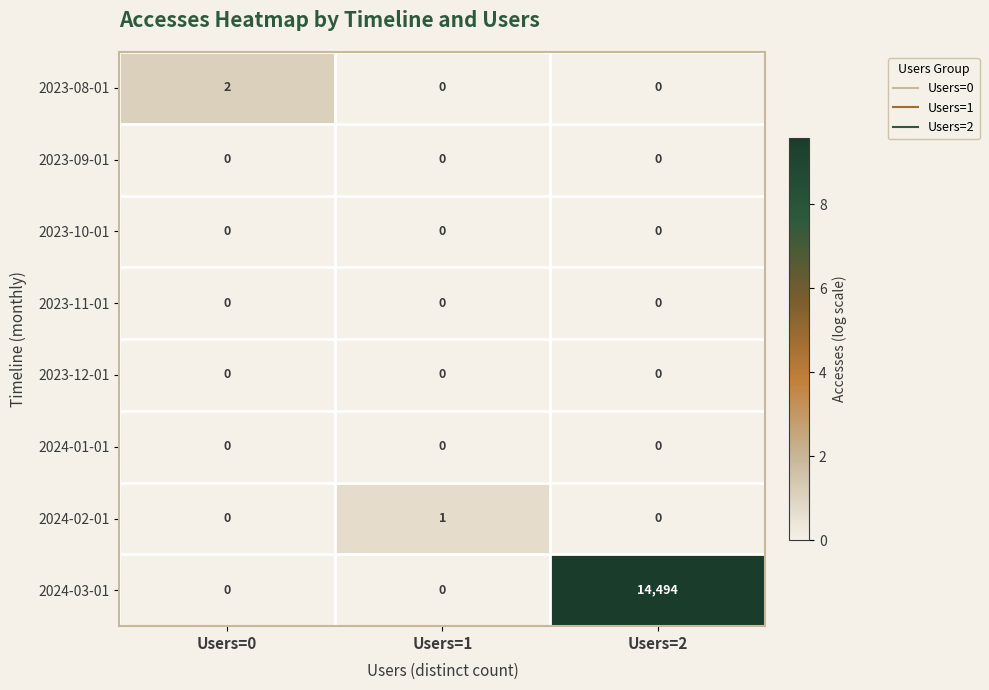

How many categories are shown in the chart?

3